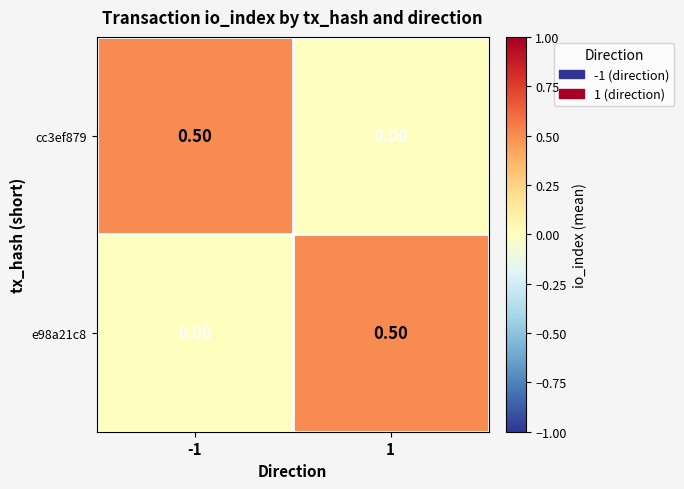

What is the sum of the cc3ef879 values at -1 and 1?

0.5